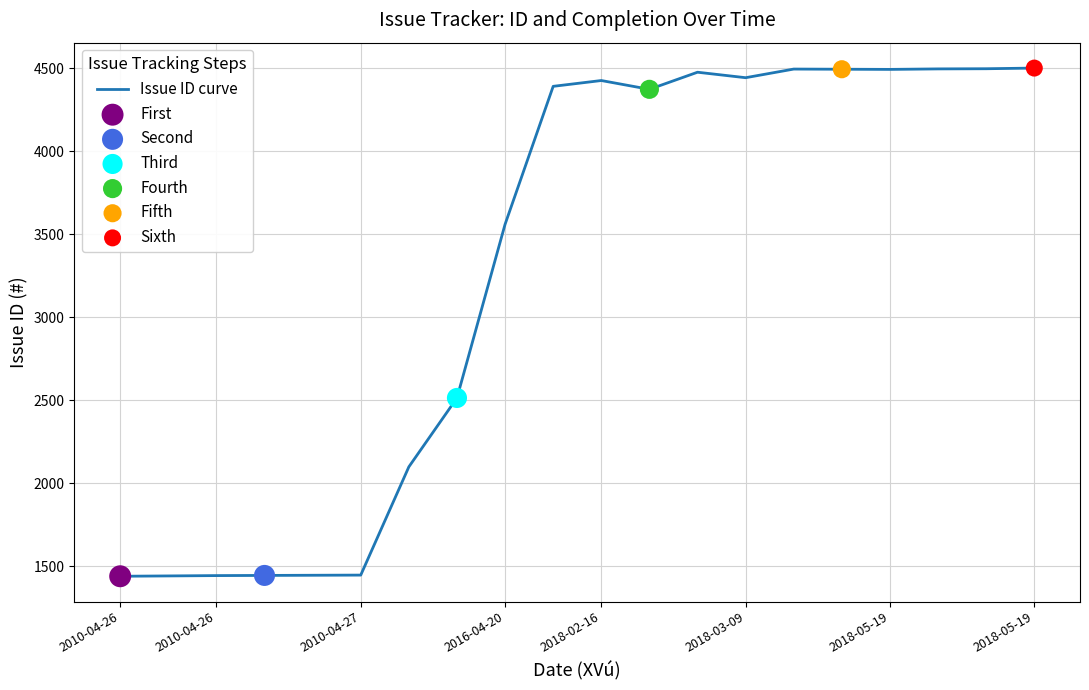

What is the smallest value displayed?

1439